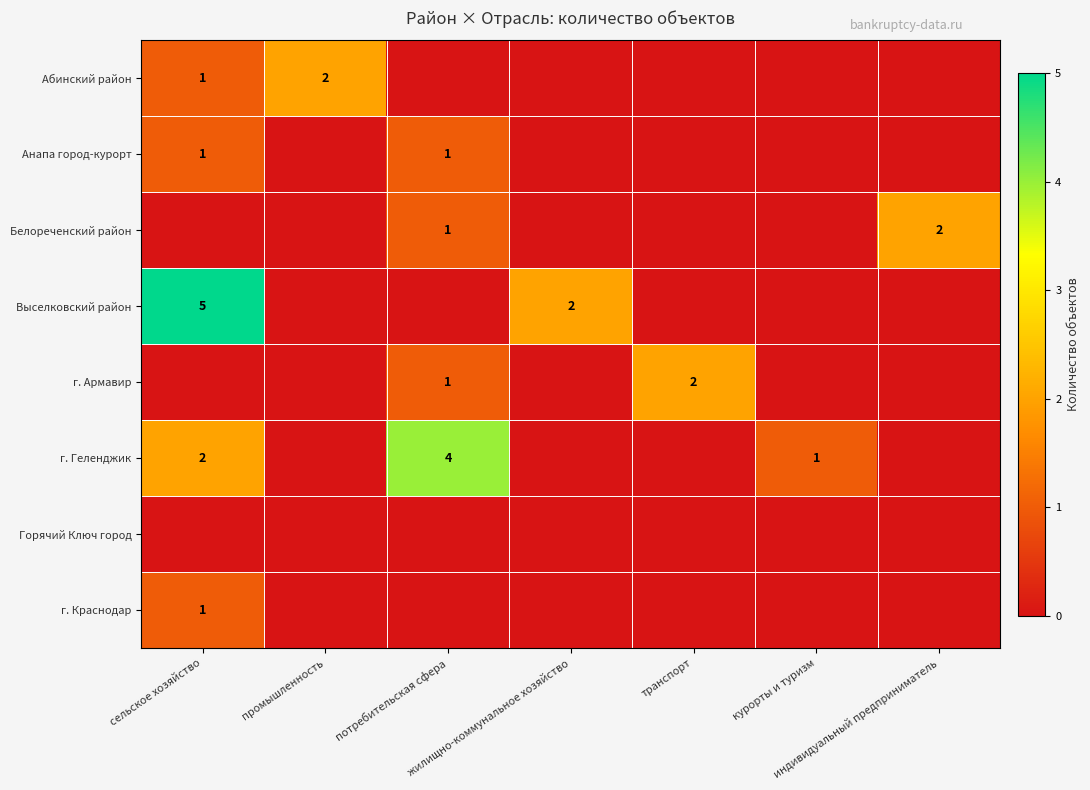

What is the sum of all г. Геленджик values?

7